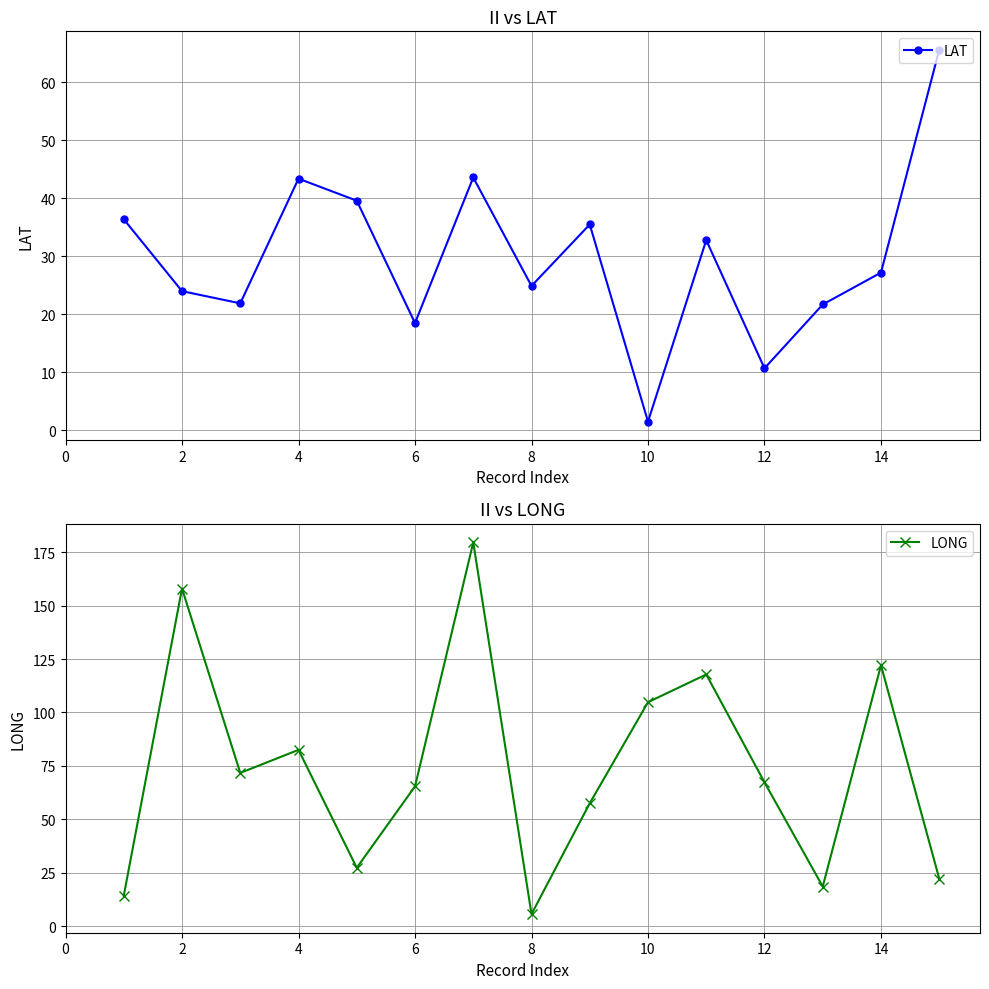

Does the chart display data point markers on the line(s)?

Yes